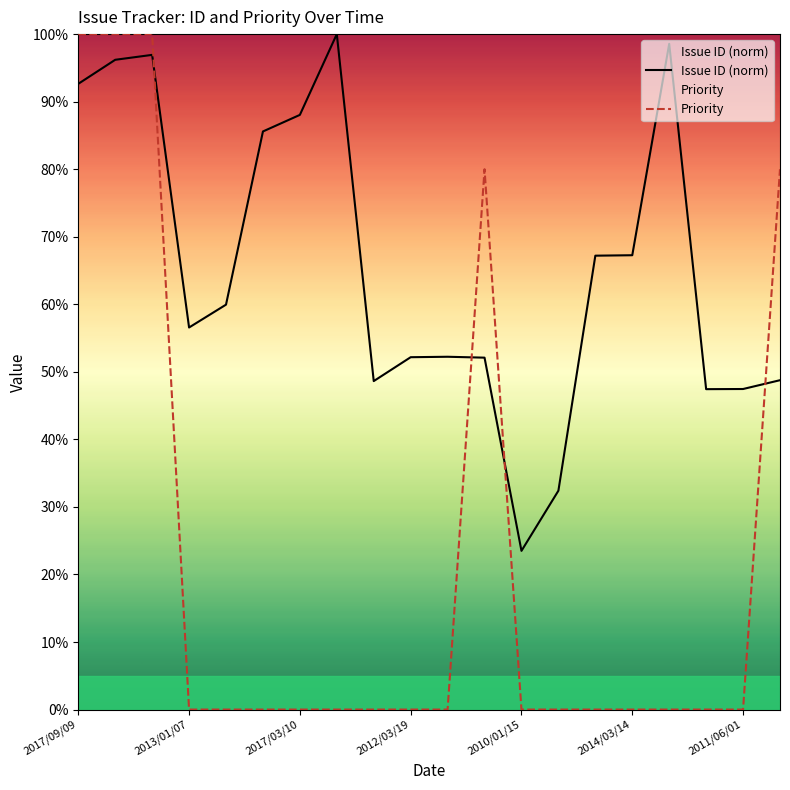

Which series has the widest spread of values?

Priority